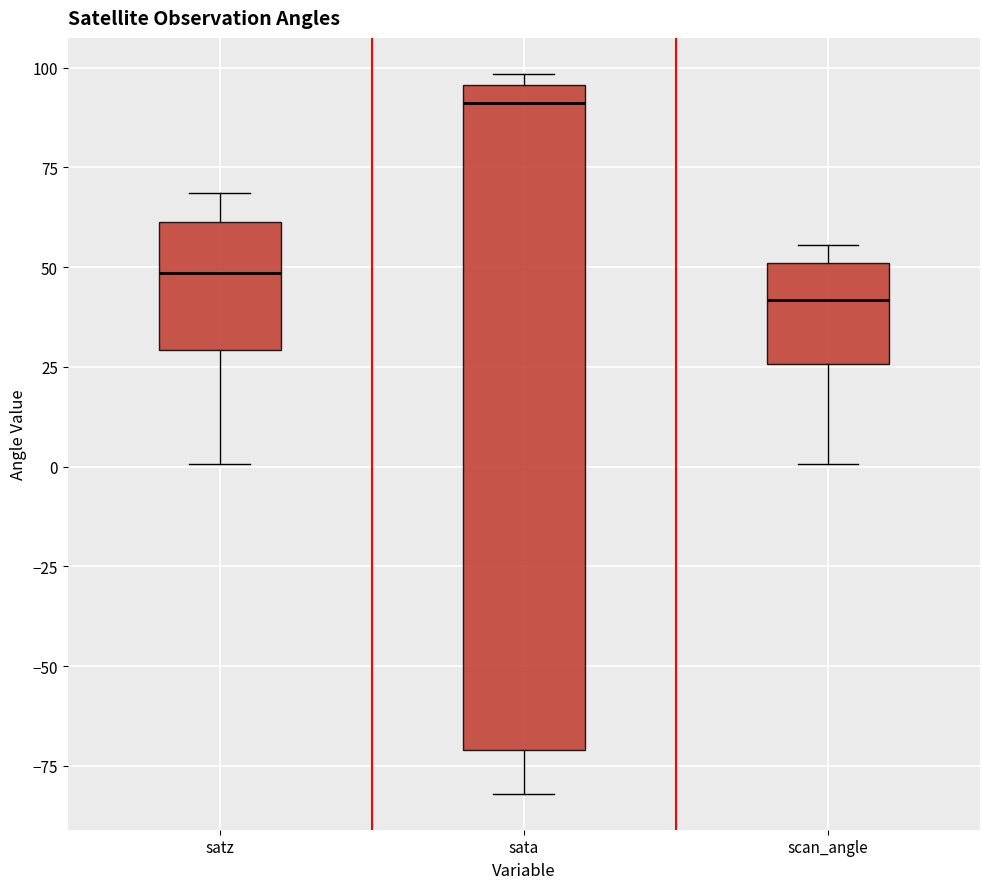

Comparing the boxes themselves (not the whiskers), which one is the tallest?

sata